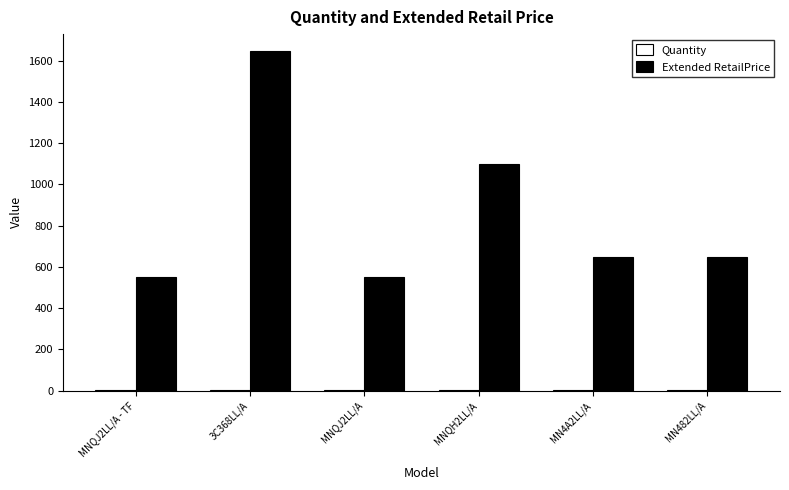

At which category is the sum across all series the highest?

3C368LL/A